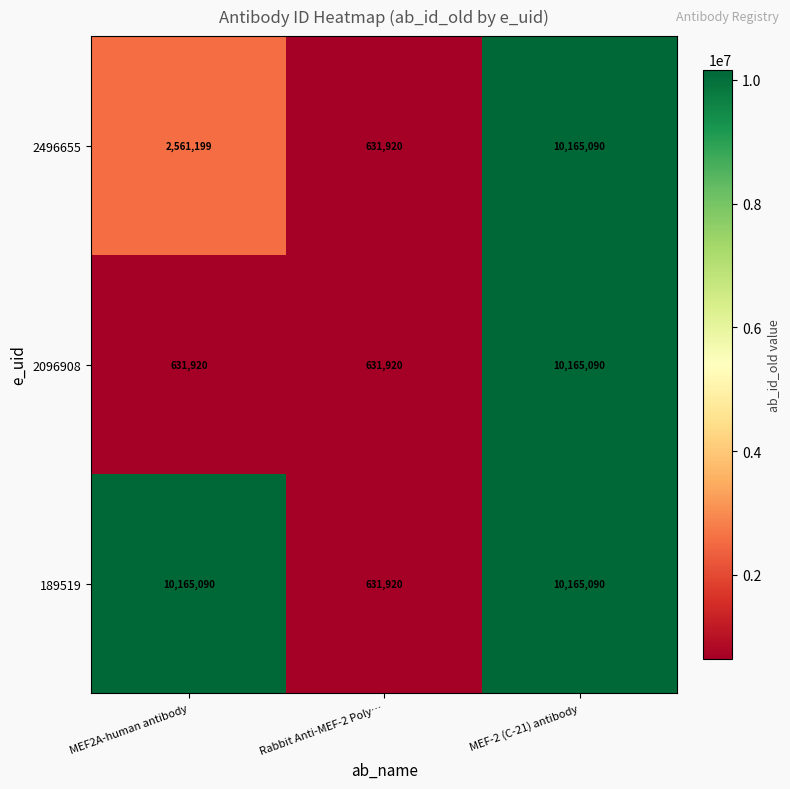

Rank the series by their average value, from highest to lowest.

189519, 2496655, 2096908